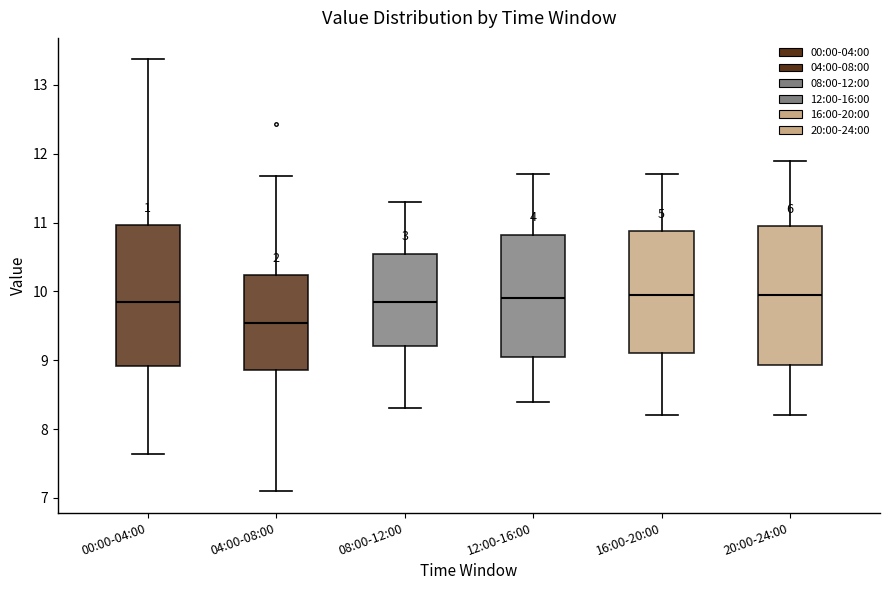

Reading left to right, transcribe this box plot: for each box, give where its median line is, the range the box spans, and where its two whiskers end, as read against the y-axis. The values are not printed on the chart, so give them approximately, as read against the axis.

00:00-04:00: median 9.9, box 8.9 to 11.0, whiskers 7.6 to 13.4
04:00-08:00: median 9.5, box 8.9 to 10.2, whiskers 7.1 to 11.7
08:00-12:00: median 9.9, box 9.2 to 10.6, whiskers 8.3 to 11.3
12:00-16:00: median 9.9, box 9.1 to 10.8, whiskers 8.4 to 11.7
16:00-20:00: median 10.0, box 9.1 to 10.9, whiskers 8.2 to 11.7
20:00-24:00: median 10.0, box 8.9 to 11.0, whiskers 8.2 to 11.9